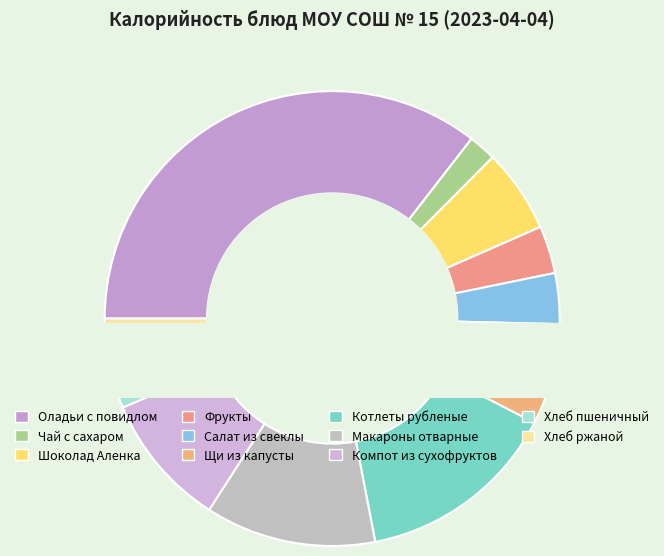

What is the largest slice in the pie chart?

Оладьи с повидлом